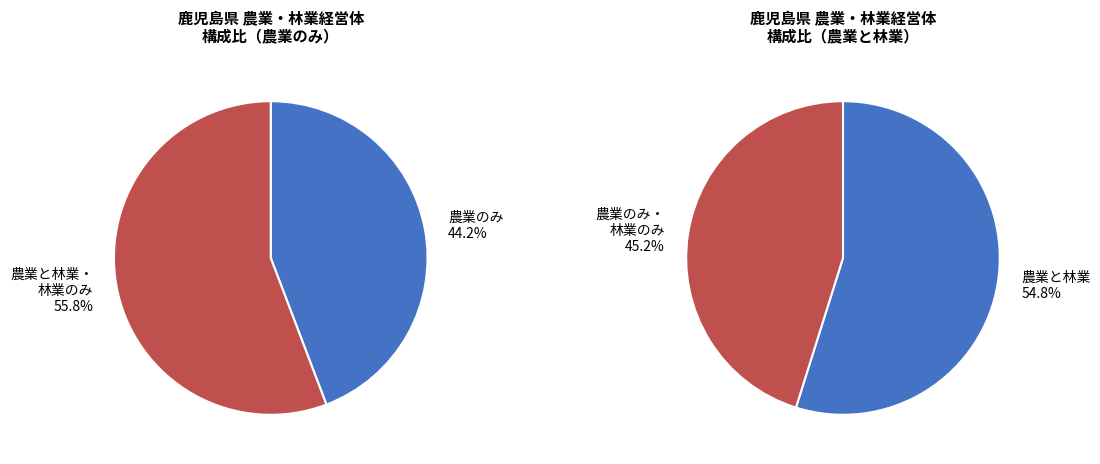

What is the largest slice in the pie chart?

農業と林業を行っている経営体